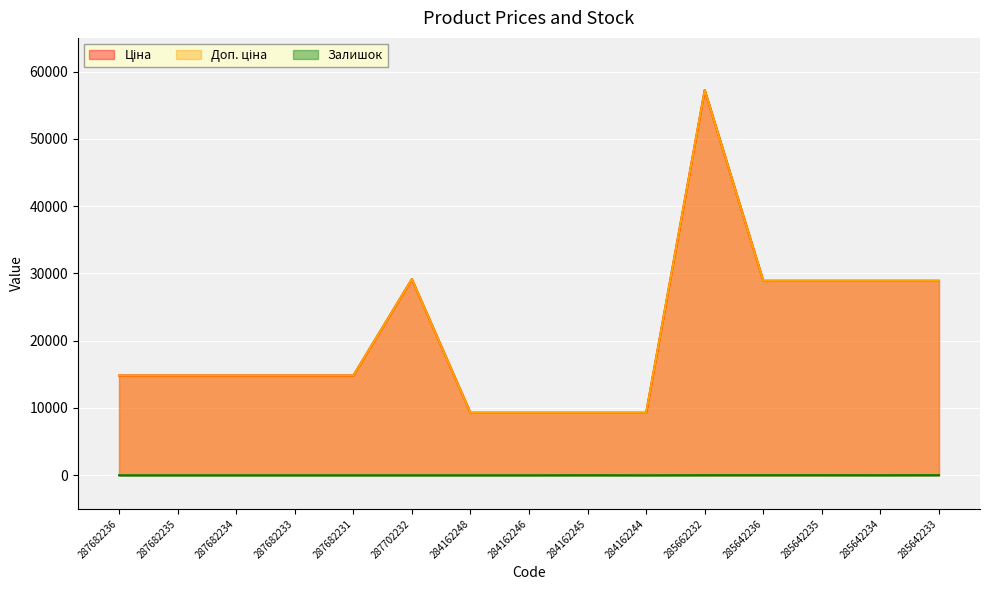

At how many categories does at least one series exceed 2792?

15